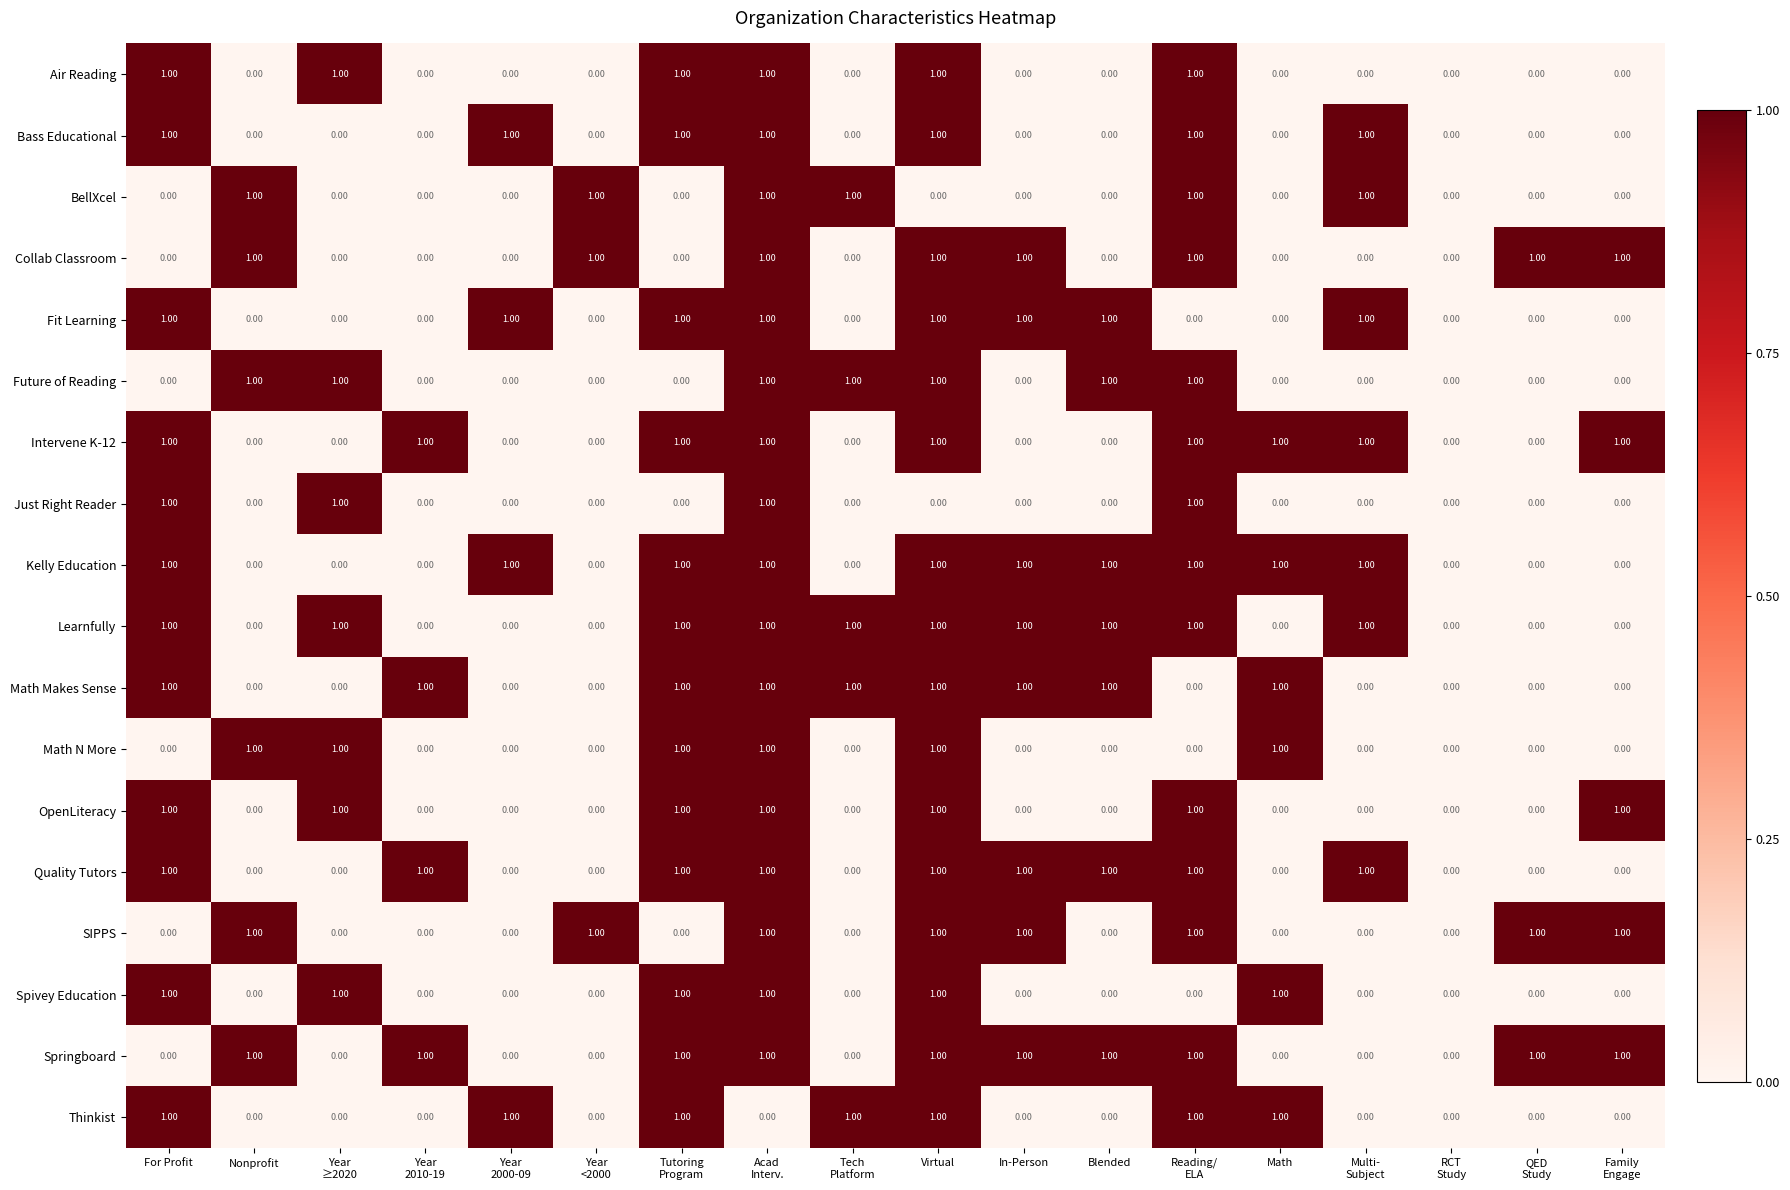

What is the sum of all Quality Tutors values?

9